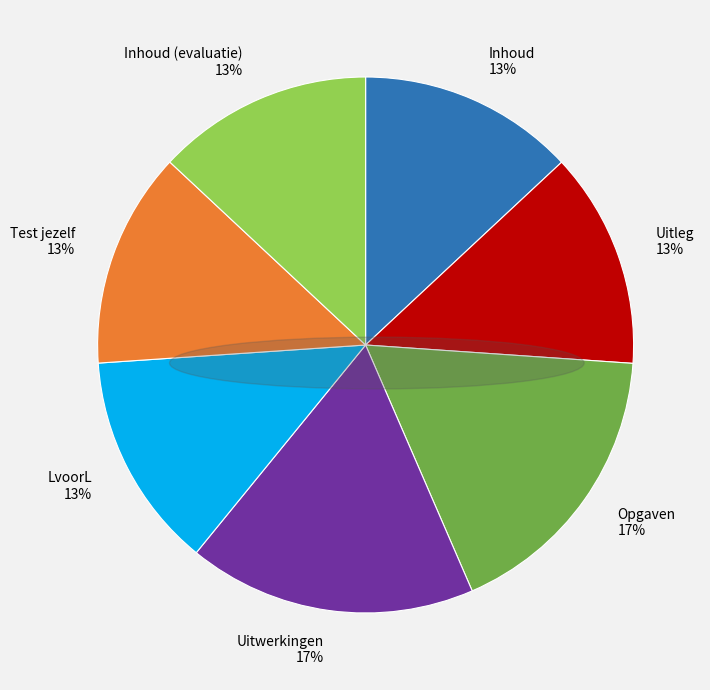

Count the number of slices in the pie.

7